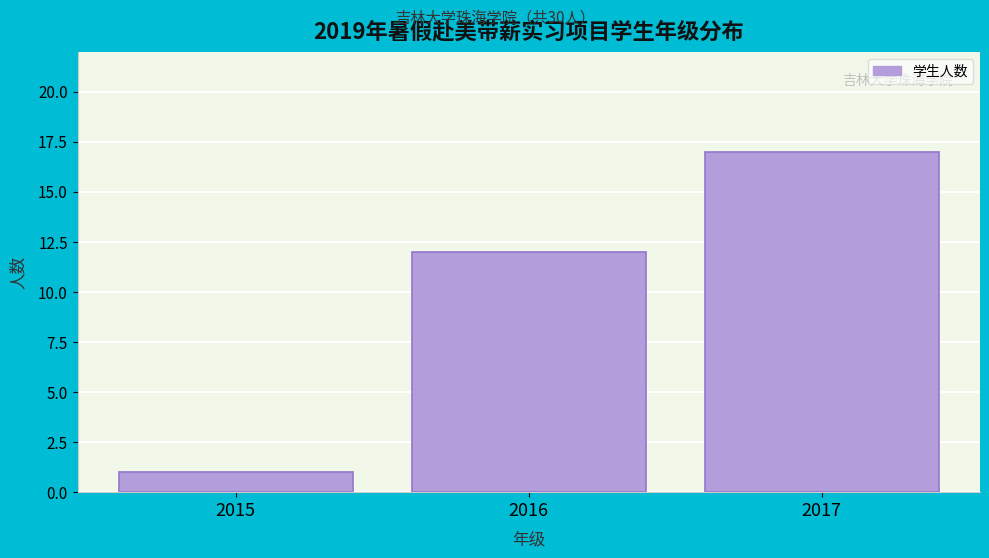

Reading left to right, what are all the values shown in this chart?

2015=1	2016=12	2017=17